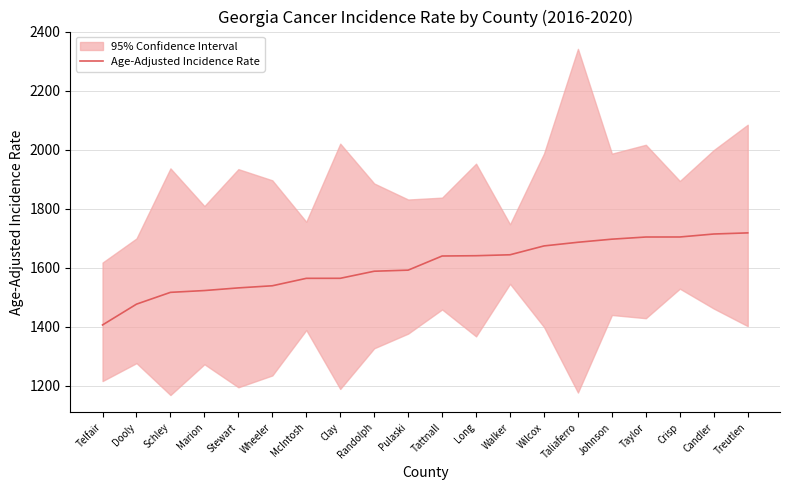

Where is the data nearest to the value 1562?

McIntosh